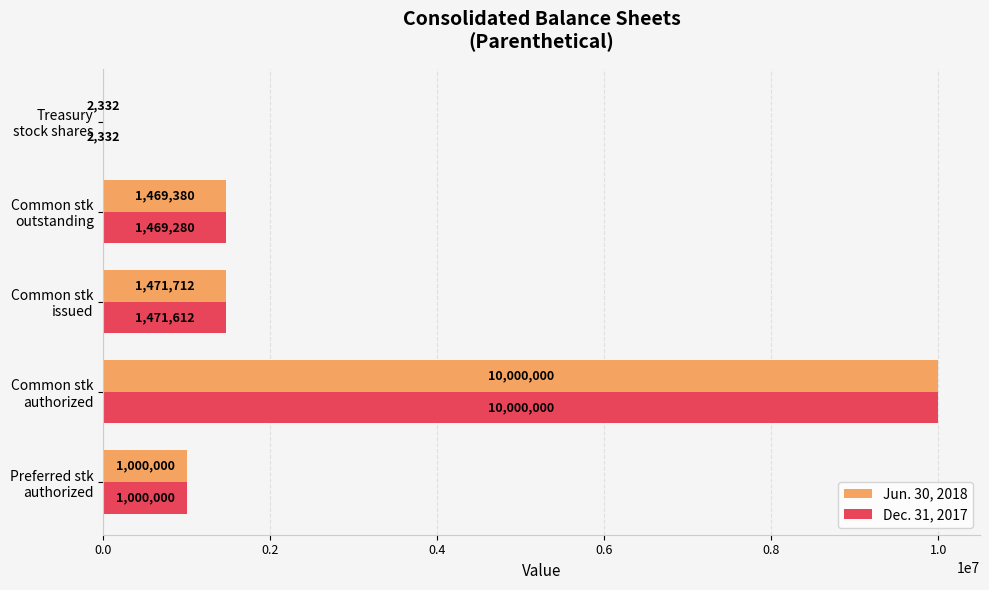

What is the greatest value displayed?

10000000